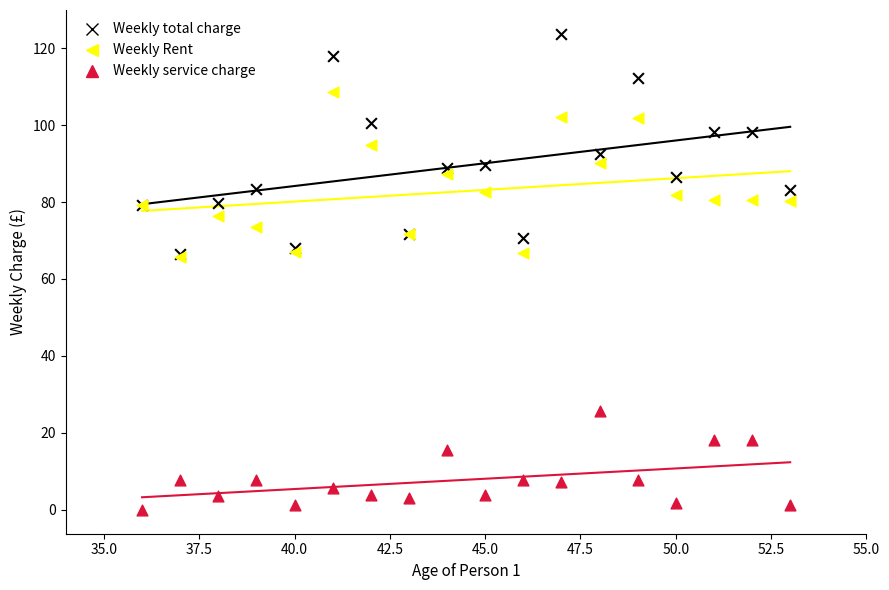

Which series reaches the minimum Y coordinate?

Weekly service charge